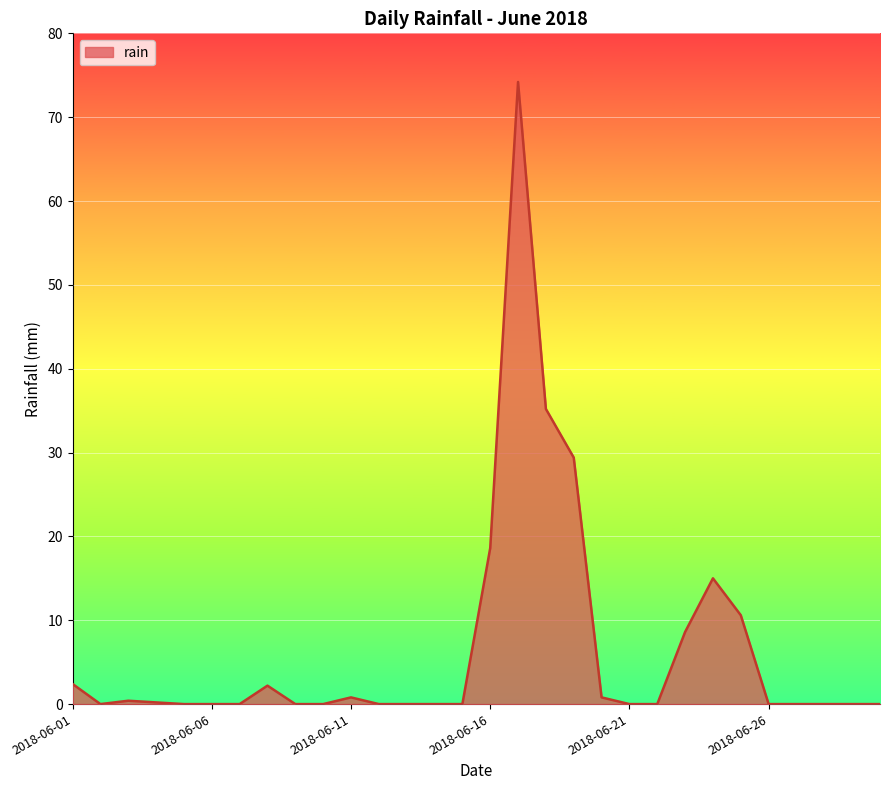

What is the greatest value displayed?

74.2